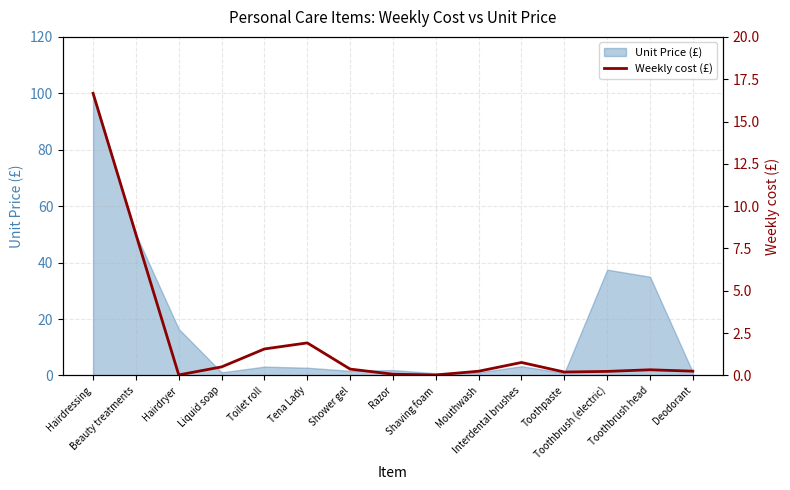

Reading left to right, extract all data points from this chart.

16.7	8.3	0.0	0.5	1.6	1.9	0.4	0.1	0.0	0.3	0.8	0.2	0.2	0.3	0.3